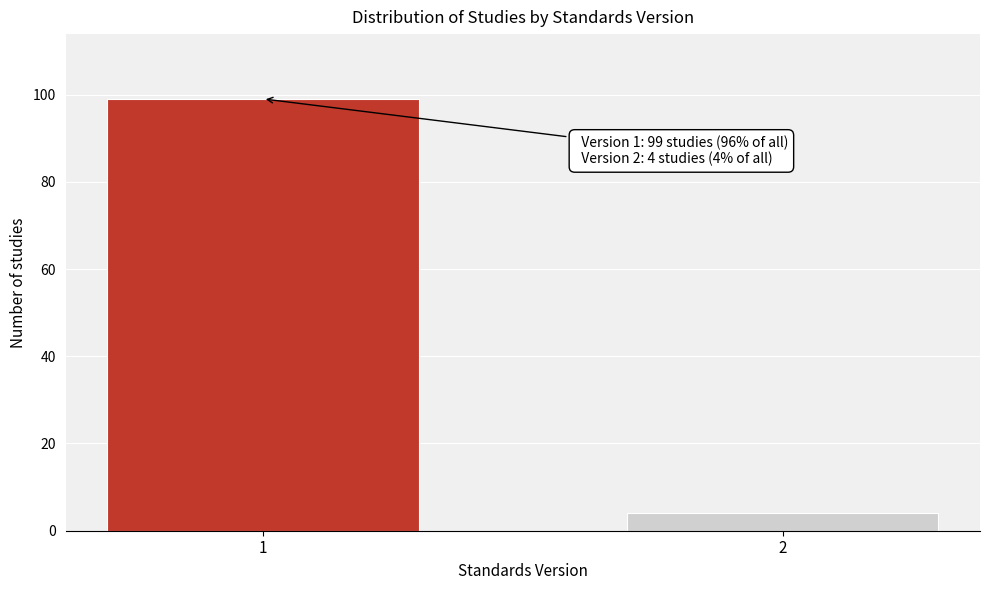

Reading left to right, transcribe all the data shown in this chart.

99	4